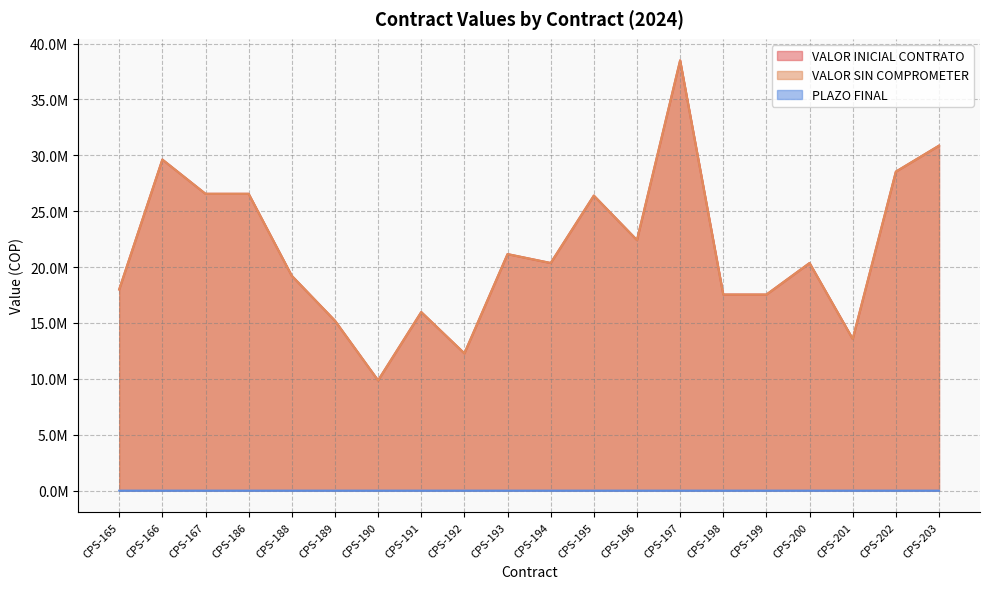

Reading left to right, transcribe all the data shown in this chart.

VALOR INICIAL CONTRATO: CPS-165=18000632	CPS-166=29624856	CPS-167=26560120	CPS-186=26560120	CPS-188=19222720	CPS-189=15207424	CPS-190=9867590	CPS-191=15978667	CPS-192=12284499	CPS-193=21165036	CPS-194=20367090	CPS-195=26400000	CPS-196=22420014	CPS-197=38500000	CPS-198=17545000	CPS-199=17543717	CPS-200=20367090	CPS-201=13576046	CPS-202=28542827	CPS-203=30869067
VALOR SIN COMPROMETER: CPS-165=18000632	CPS-166=29624856	CPS-167=26560120	CPS-186=26560120	CPS-188=19222720	CPS-189=15207424	CPS-190=9867590	CPS-191=15978667	CPS-192=12284499	CPS-193=21165036	CPS-194=20367090	CPS-195=26400000	CPS-196=22420014	CPS-197=38500000	CPS-198=17545000	CPS-199=17543717	CPS-200=20367090	CPS-201=13576046	CPS-202=28542827	CPS-203=30869067
PLAZO FINAL: CPS-165=119	CPS-166=119	CPS-167=120	CPS-186=118	CPS-188=115	CPS-189=119	CPS-190=109	CPS-191=111	CPS-192=114	CPS-193=113	CPS-194=110	CPS-195=110	CPS-196=110	CPS-197=110	CPS-198=110	CPS-199=110	CPS-200=110	CPS-201=111	CPS-202=112	CPS-203=112